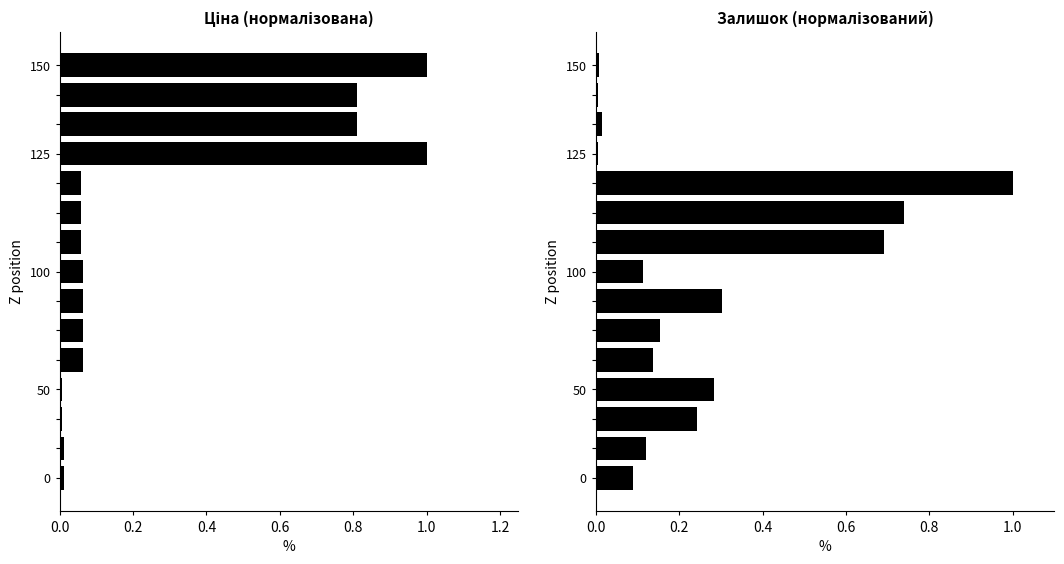

Which label corresponds to the largest value in the chart?

125